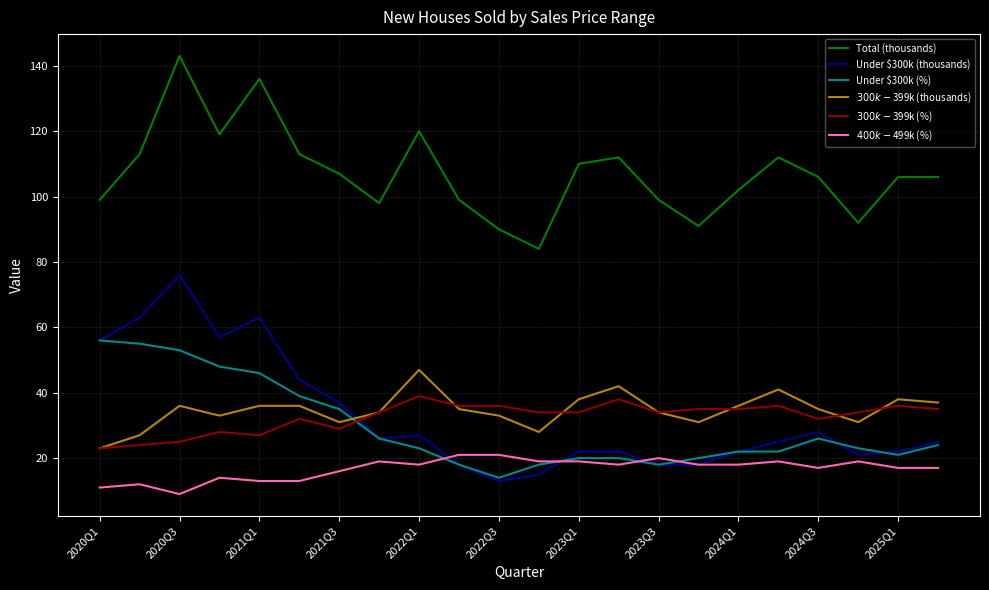

Which series has the largest total across all categories?

Total (thousands)